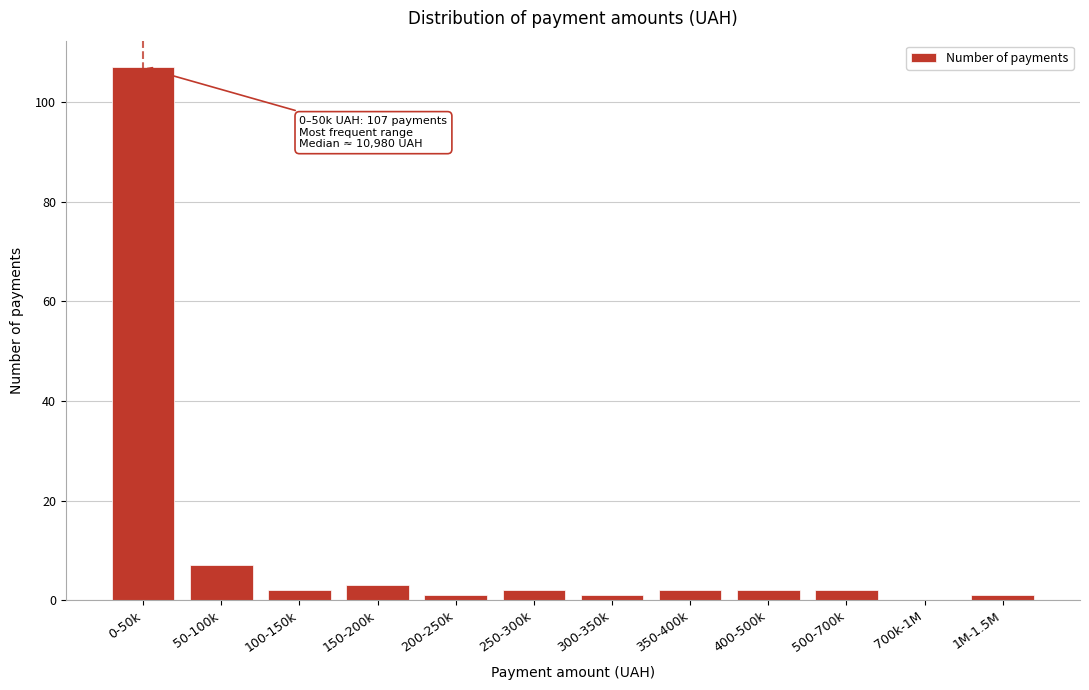

Reading right to left, transcribe all the data shown in this chart.

1M-1.5M=1	700k-1M=0	500-700k=2	400-500k=2	350-400k=2	300-350k=1	250-300k=2	200-250k=1	150-200k=3	100-150k=2	50-100k=7	0-50k=107